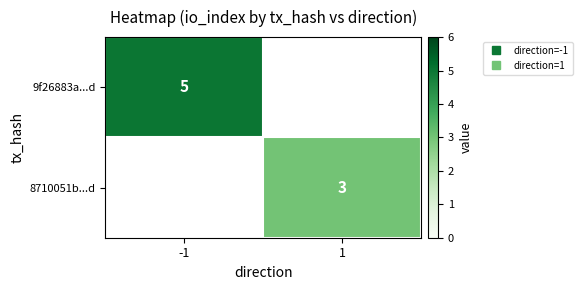

The value of 8710051b...d at 1 is 1.8. True or false?

False